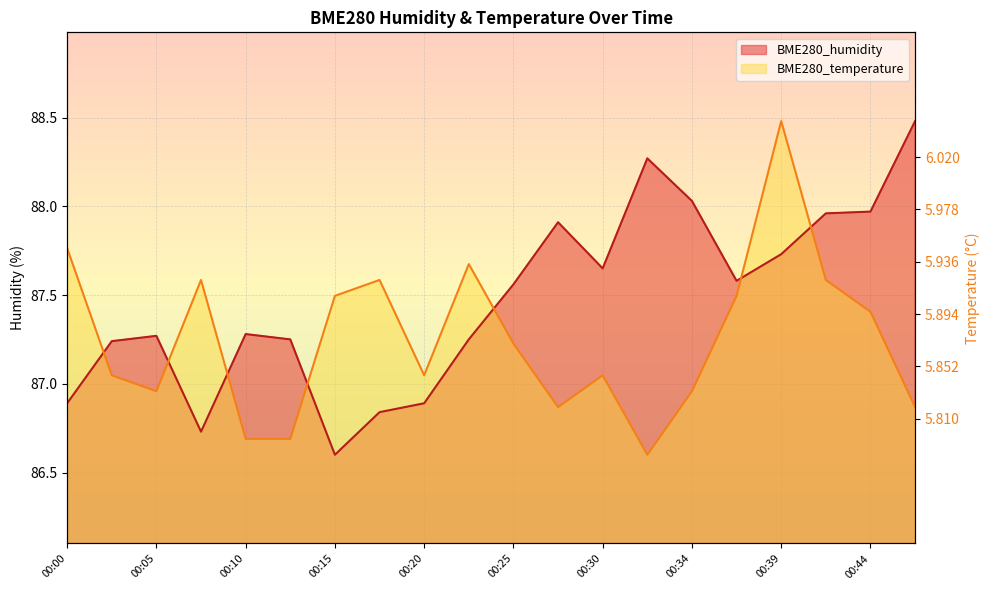

Which series has the largest total across all categories?

BME280_humidity